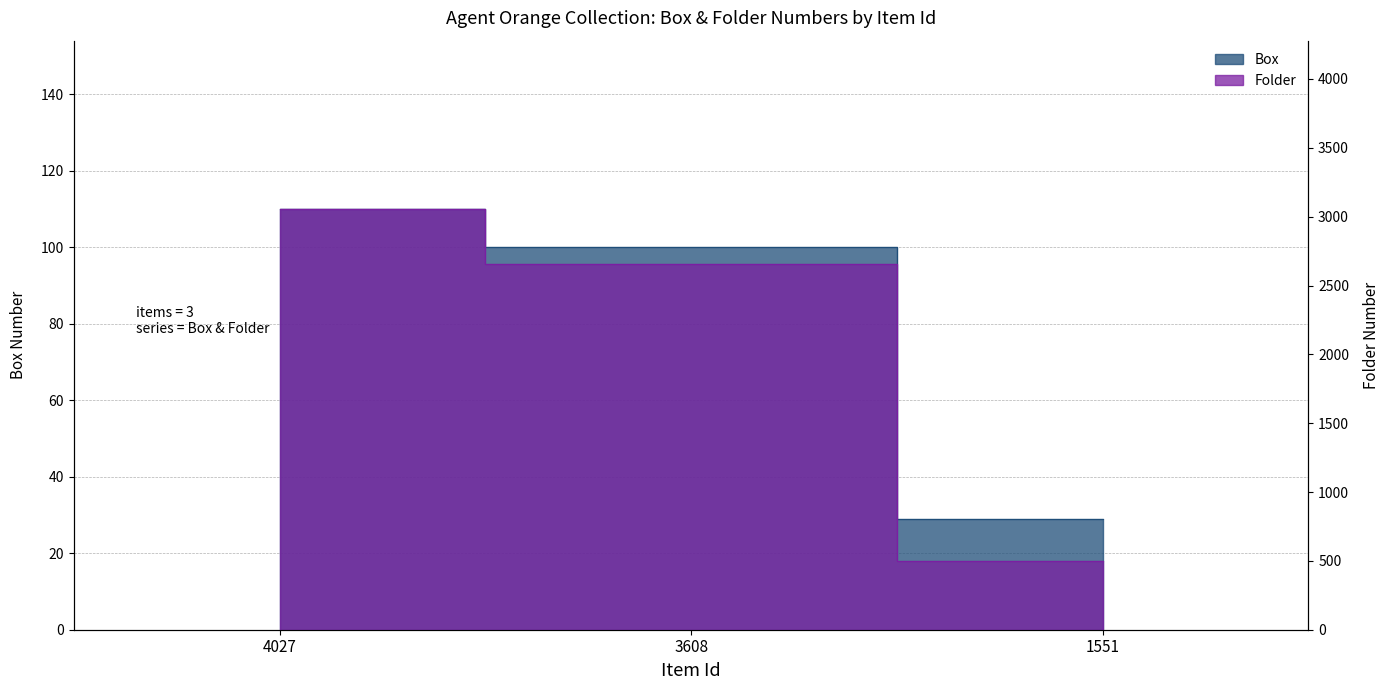

List the series in order of their overall mean, highest first.

Folder, Box